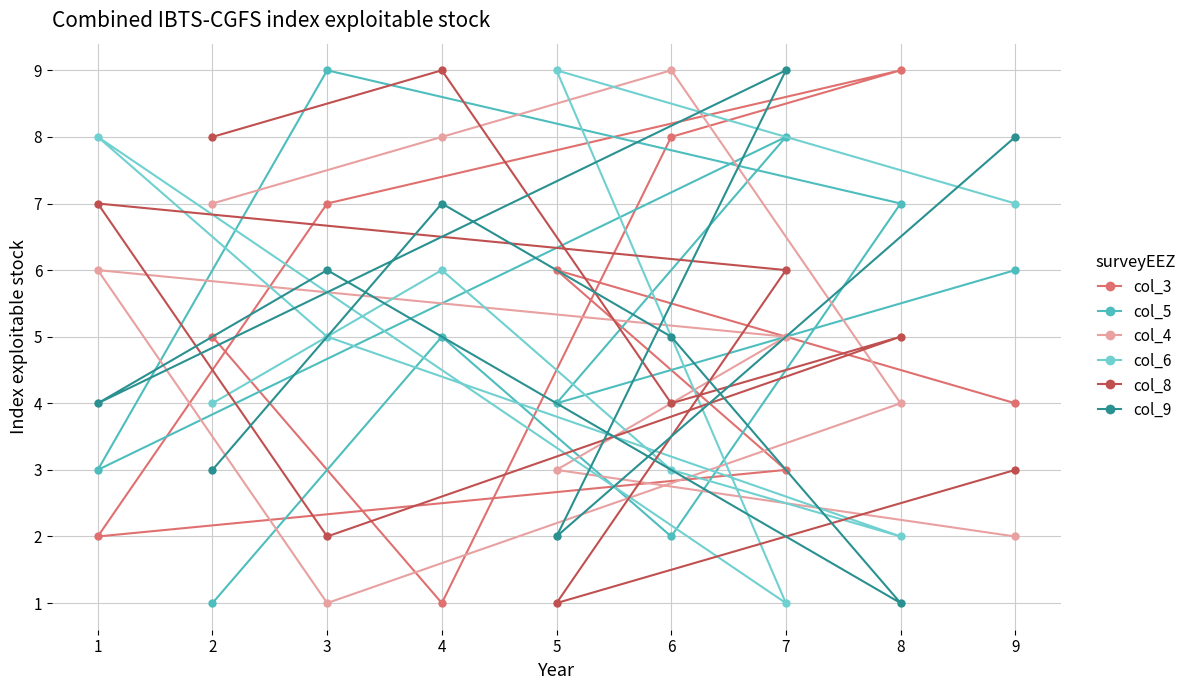

What are all the series names shown in the legend?

col_3, col_5, col_4, col_6, col_8, col_9